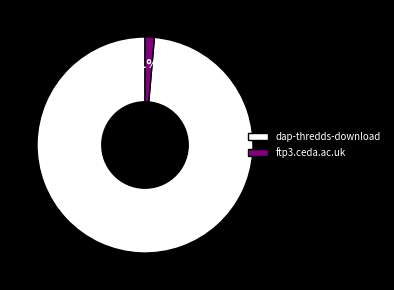

To the nearest percent, what portion does dap-thredds-download represent?

99%